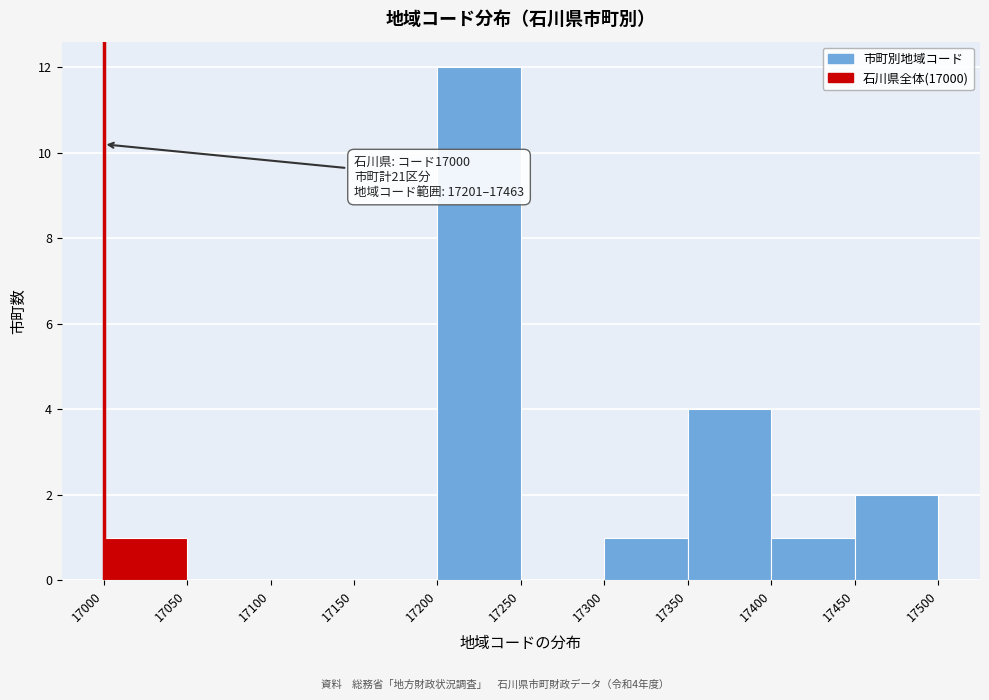

Which range on the x-axis has the tallest bar?

17200 to 17250